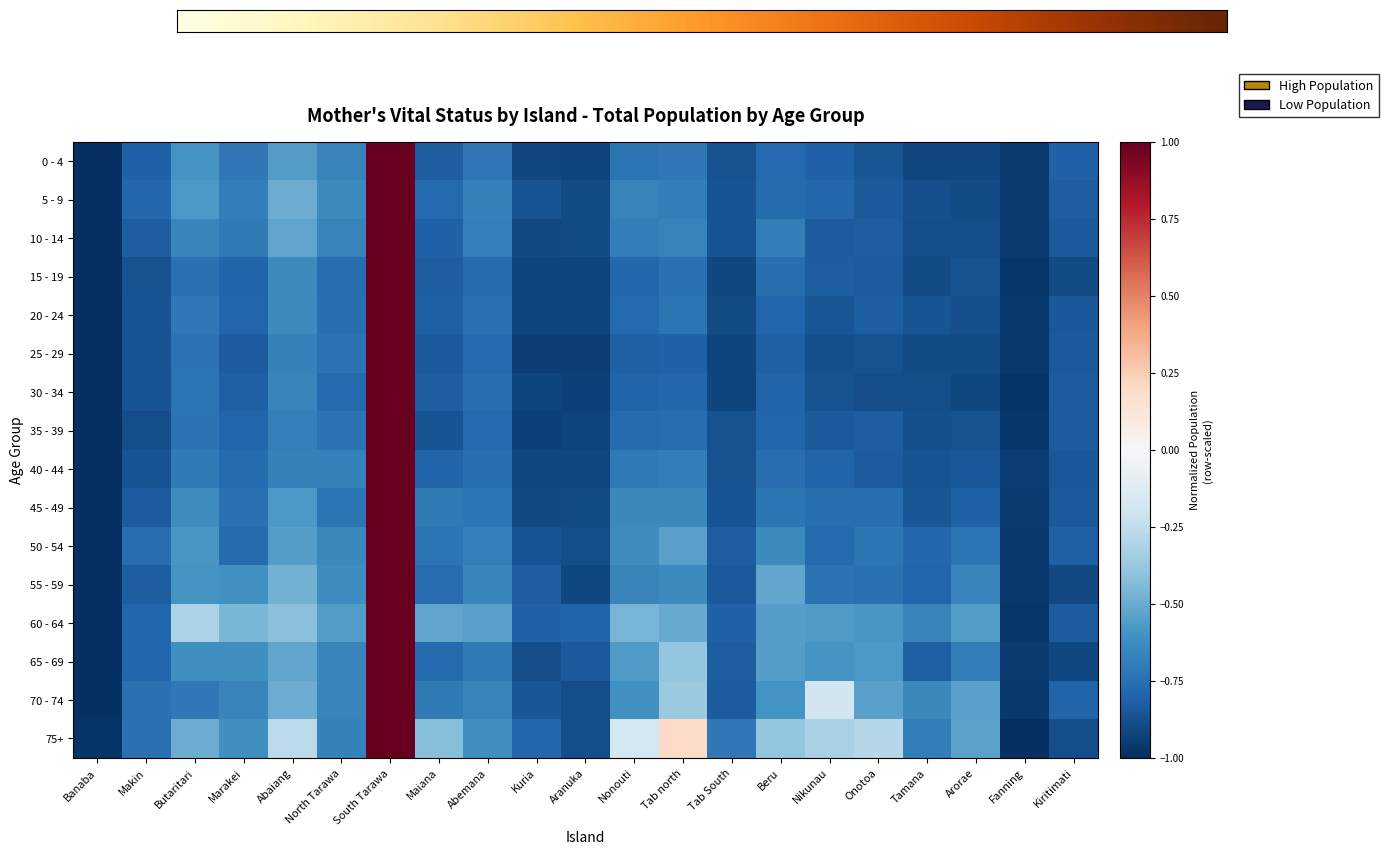

Reading right to left, transcribe all the data shown in this chart.

0 - 4: -0.8	-1.0	-0.9	-0.9	-0.9	-0.8	-0.8	-0.9	-0.7	-0.7	-0.9	-0.9	-0.7	-0.8	1.0	-0.7	-0.6	-0.7	-0.6	-0.8	-1.0
5 - 9: -0.8	-1.0	-0.9	-0.9	-0.8	-0.8	-0.8	-0.9	-0.7	-0.7	-0.9	-0.9	-0.7	-0.8	1.0	-0.6	-0.5	-0.7	-0.6	-0.8	-1.0
10 - 14: -0.8	-1.0	-0.9	-0.9	-0.8	-0.8	-0.7	-0.9	-0.7	-0.7	-0.9	-0.9	-0.7	-0.8	1.0	-0.7	-0.5	-0.7	-0.6	-0.8	-1.0
15 - 19: -0.9	-1.0	-0.9	-0.9	-0.8	-0.8	-0.8	-0.9	-0.7	-0.8	-0.9	-0.9	-0.8	-0.8	1.0	-0.8	-0.6	-0.8	-0.7	-0.9	-1.0
20 - 24: -0.8	-1.0	-0.9	-0.9	-0.8	-0.9	-0.8	-0.9	-0.7	-0.8	-0.9	-0.9	-0.7	-0.8	1.0	-0.8	-0.6	-0.8	-0.7	-0.9	-1.0
25 - 29: -0.8	-1.0	-0.9	-0.9	-0.9	-0.9	-0.8	-0.9	-0.8	-0.8	-0.9	-0.9	-0.8	-0.8	1.0	-0.7	-0.7	-0.8	-0.7	-0.9	-1.0
30 - 34: -0.8	-1.0	-0.9	-0.9	-0.9	-0.9	-0.8	-0.9	-0.8	-0.8	-0.9	-0.9	-0.8	-0.8	1.0	-0.8	-0.7	-0.8	-0.7	-0.9	-1.0
35 - 39: -0.8	-1.0	-0.9	-0.9	-0.8	-0.8	-0.8	-0.9	-0.8	-0.8	-0.9	-0.9	-0.8	-0.9	1.0	-0.7	-0.7	-0.8	-0.7	-0.9	-1.0
40 - 44: -0.8	-0.9	-0.8	-0.9	-0.8	-0.8	-0.8	-0.9	-0.7	-0.7	-0.9	-0.9	-0.8	-0.8	1.0	-0.7	-0.7	-0.8	-0.7	-0.9	-1.0
45 - 49: -0.8	-1.0	-0.8	-0.9	-0.8	-0.8	-0.7	-0.9	-0.6	-0.6	-0.9	-0.9	-0.7	-0.7	1.0	-0.7	-0.6	-0.7	-0.6	-0.8	-1.0
50 - 54: -0.8	-1.0	-0.7	-0.8	-0.7	-0.8	-0.6	-0.8	-0.5	-0.6	-0.9	-0.9	-0.7	-0.7	1.0	-0.6	-0.6	-0.8	-0.6	-0.8	-1.0
55 - 59: -0.9	-1.0	-0.7	-0.8	-0.7	-0.7	-0.5	-0.8	-0.6	-0.7	-0.9	-0.8	-0.7	-0.8	1.0	-0.6	-0.5	-0.6	-0.6	-0.8	-1.0
60 - 64: -0.8	-1.0	-0.6	-0.7	-0.6	-0.6	-0.5	-0.8	-0.5	-0.5	-0.8	-0.8	-0.5	-0.5	1.0	-0.6	-0.4	-0.5	-0.3	-0.8	-1.0
65 - 69: -0.9	-1.0	-0.7	-0.8	-0.6	-0.6	-0.6	-0.8	-0.4	-0.6	-0.8	-0.9	-0.7	-0.8	1.0	-0.7	-0.5	-0.6	-0.6	-0.8	-1.0
70 - 74: -0.8	-1.0	-0.5	-0.6	-0.5	-0.2	-0.6	-0.8	-0.4	-0.6	-0.9	-0.9	-0.7	-0.7	1.0	-0.7	-0.5	-0.7	-0.7	-0.7	-1.0
75+: -0.9	-1.0	-0.5	-0.7	-0.3	-0.3	-0.4	-0.7	0.2	-0.2	-0.9	-0.8	-0.6	-0.4	1.0	-0.7	-0.3	-0.6	-0.5	-0.8	-1.0